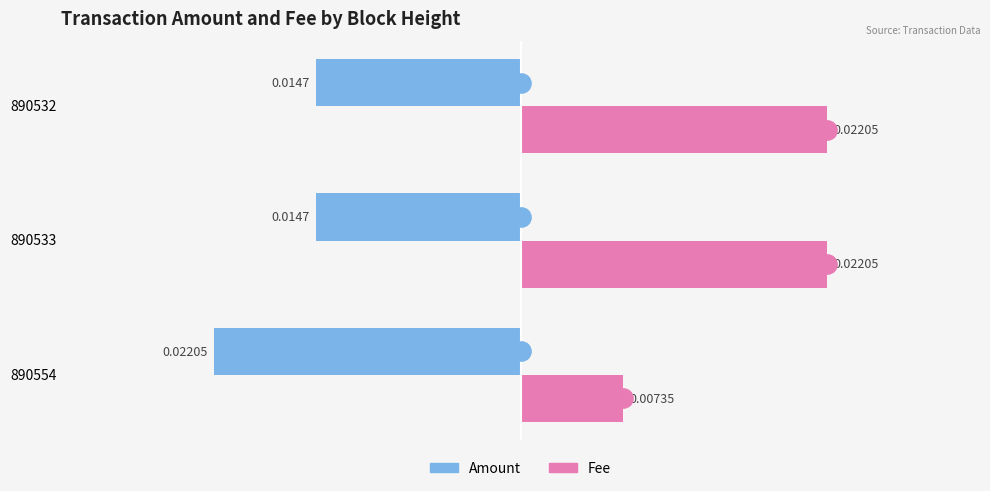

Rank the series by their average value, from lowest to highest.

Amount, Fee